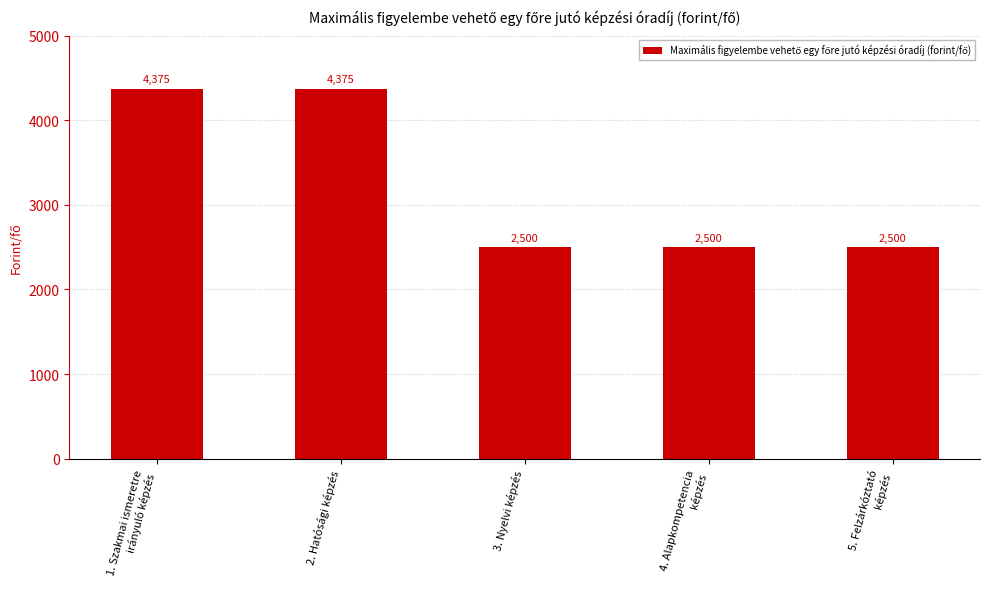

Count the values in the range 2500 to 4375.

5